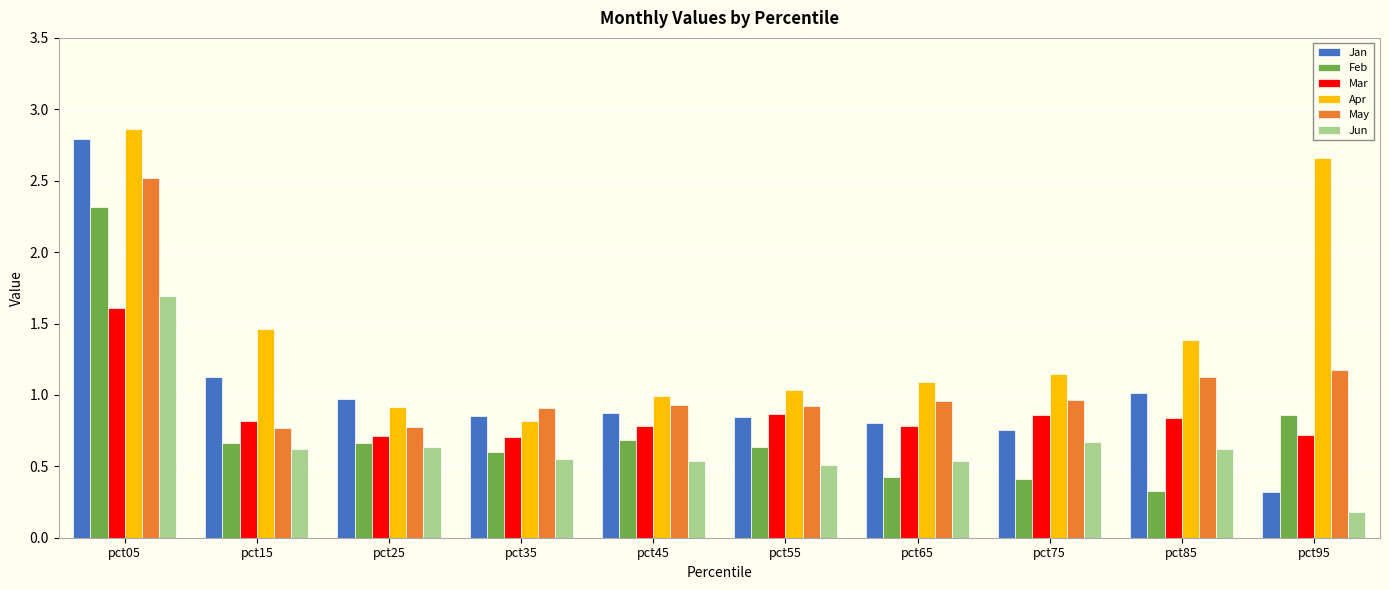

Are the bars horizontal?

No